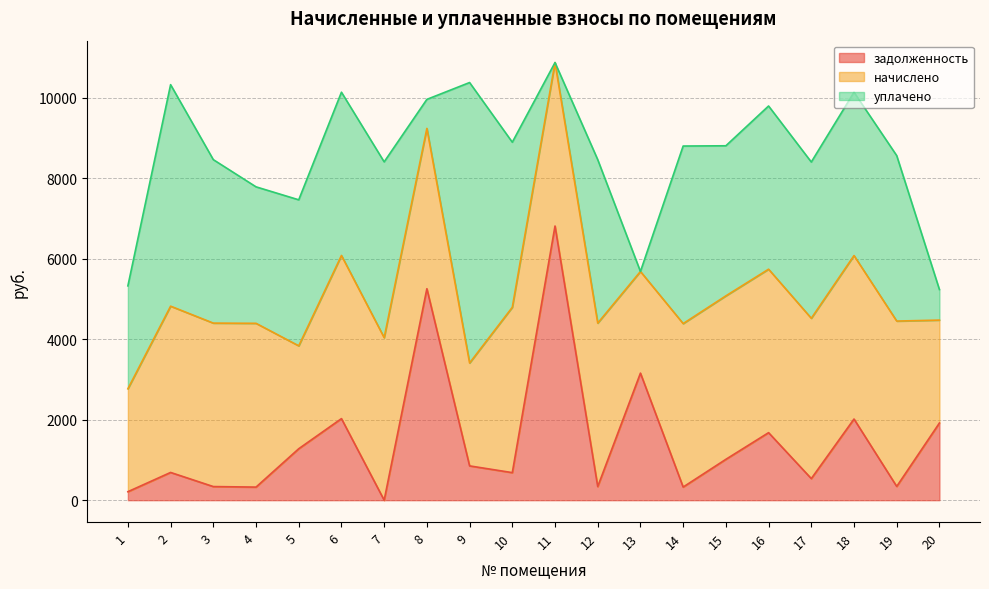

Which series changed the most between 11 and 15?

задолженность